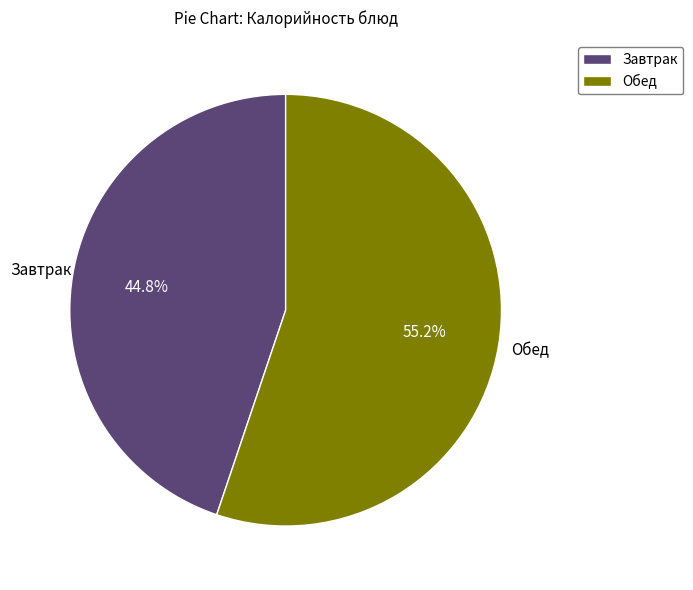

Is there any slice that represents more than half of the pie?

Yes